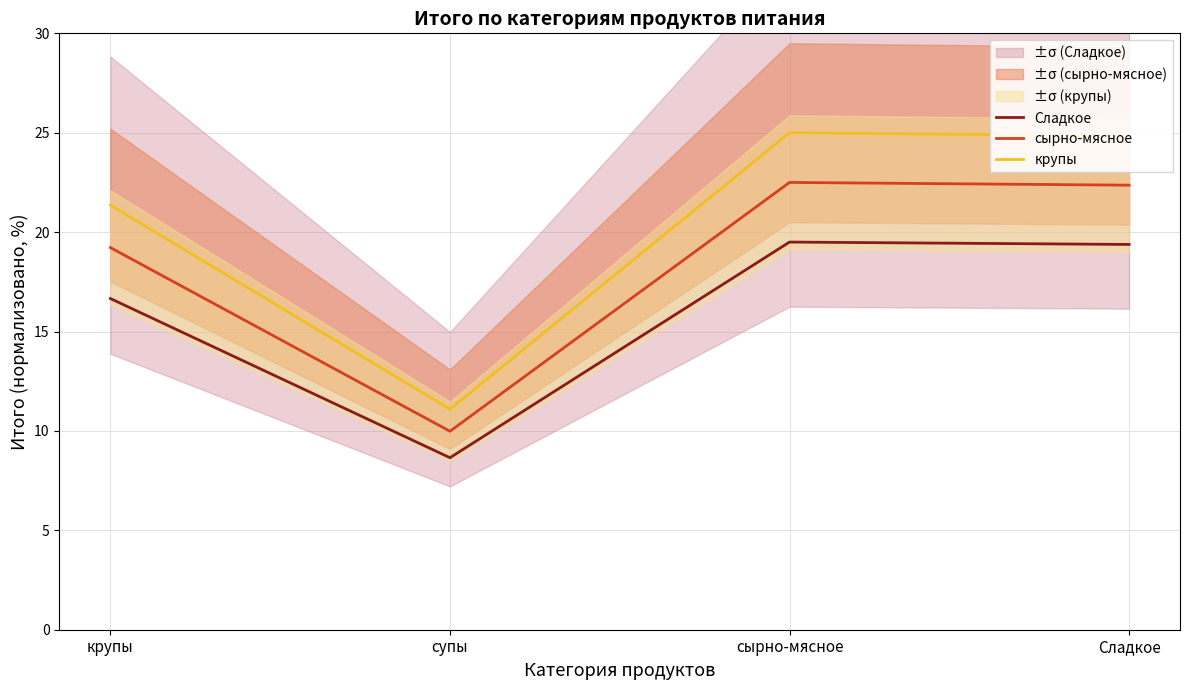

Which series changed the most between сырно-мясное and Сладкое?

крупы